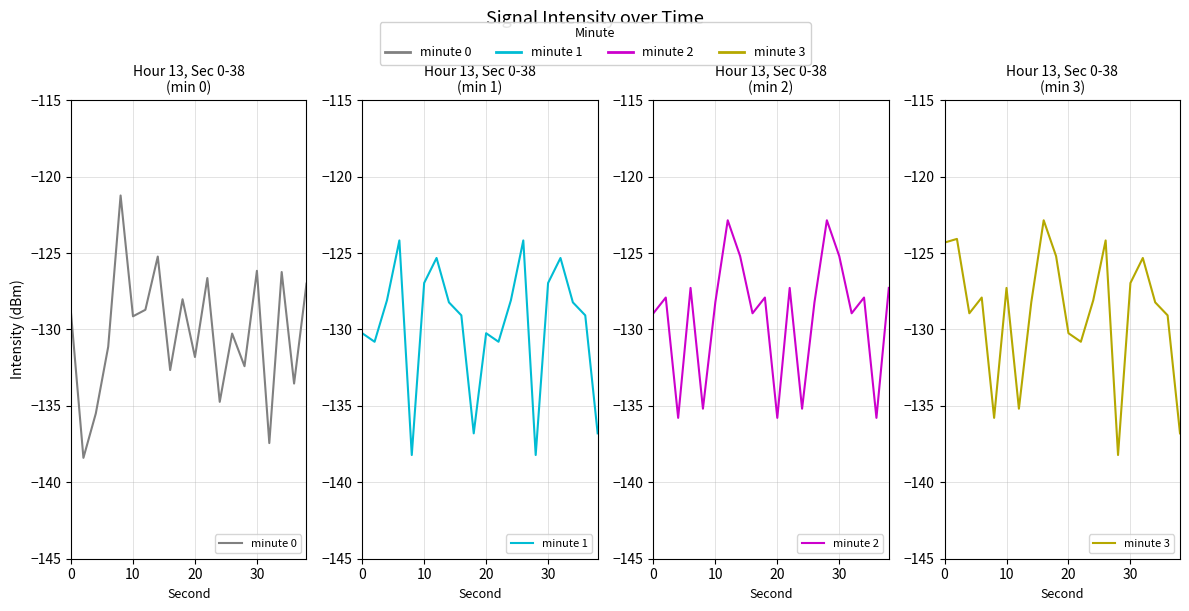

Does the chart display data point markers on the line(s)?

No